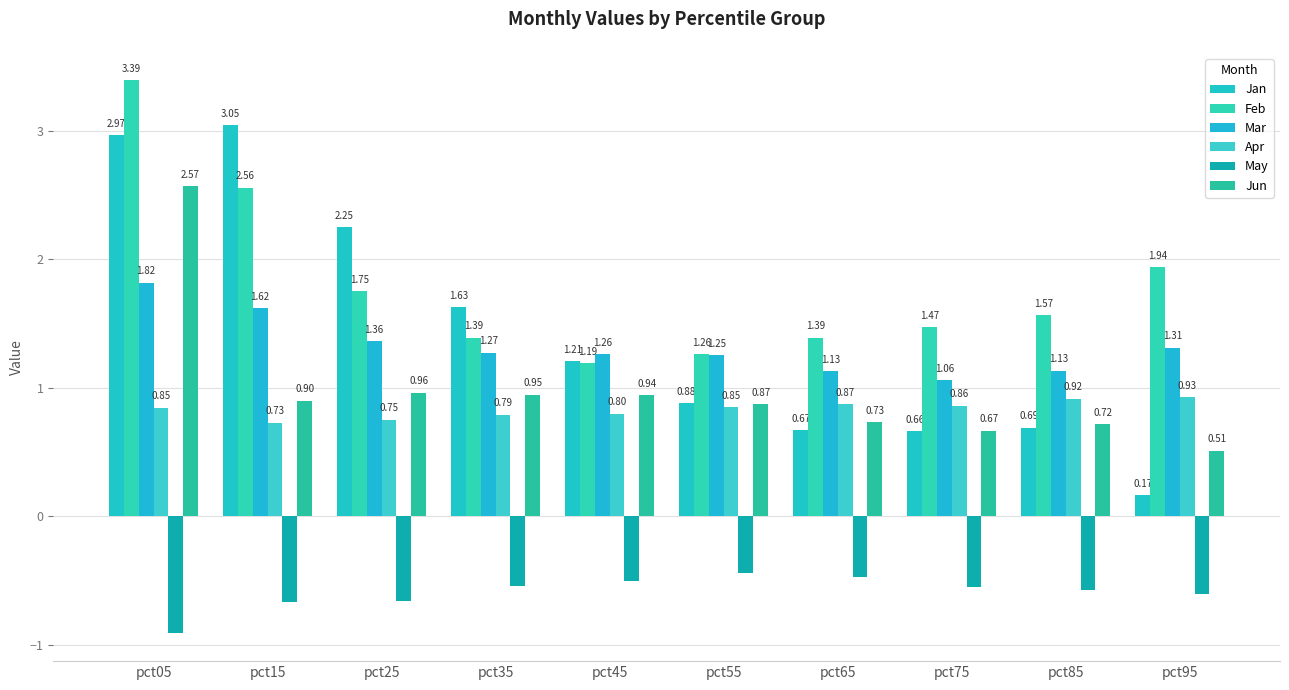

Reading left to right, extract all data points from this chart.

Jan: pct05=3.0	pct15=3.0	pct25=2.2	pct35=1.6	pct45=1.2	pct55=0.9	pct65=0.7	pct75=0.7	pct85=0.7	pct95=0.2
Feb: pct05=3.4	pct15=2.6	pct25=1.8	pct35=1.4	pct45=1.2	pct55=1.3	pct65=1.4	pct75=1.5	pct85=1.6	pct95=1.9
Mar: pct05=1.8	pct15=1.6	pct25=1.4	pct35=1.3	pct45=1.3	pct55=1.3	pct65=1.1	pct75=1.1	pct85=1.1	pct95=1.3
Apr: pct05=0.8	pct15=0.7	pct25=0.8	pct35=0.8	pct45=0.8	pct55=0.9	pct65=0.9	pct75=0.9	pct85=0.9	pct95=0.9
May: pct05=-0.9	pct15=-0.7	pct25=-0.7	pct35=-0.5	pct45=-0.5	pct55=-0.4	pct65=-0.5	pct75=-0.6	pct85=-0.6	pct95=-0.6
Jun: pct05=2.6	pct15=0.9	pct25=1.0	pct35=0.9	pct45=0.9	pct55=0.9	pct65=0.7	pct75=0.7	pct85=0.7	pct95=0.5